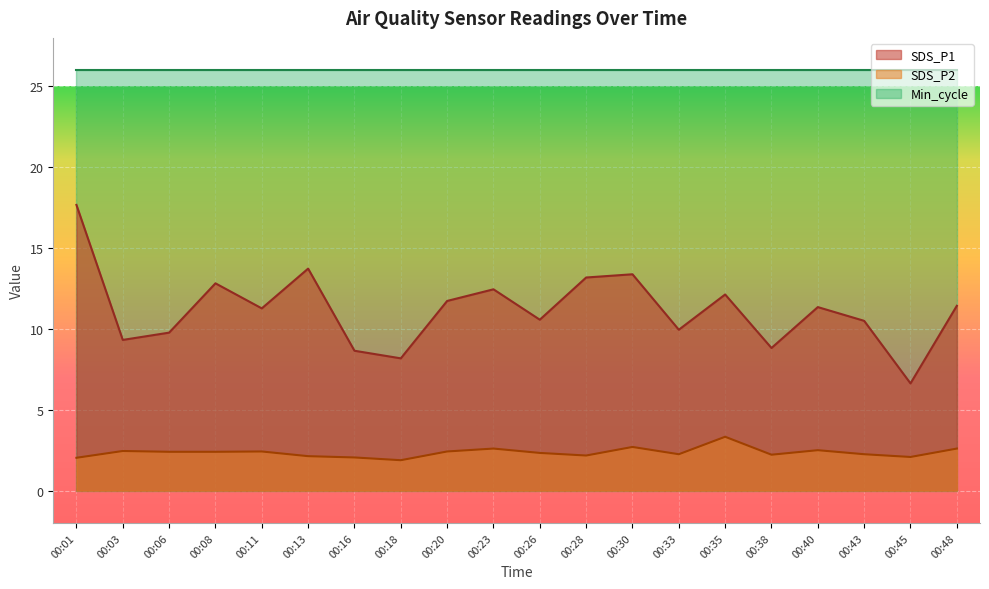

What is the difference between the highest and lowest values at 00:28?

23.8